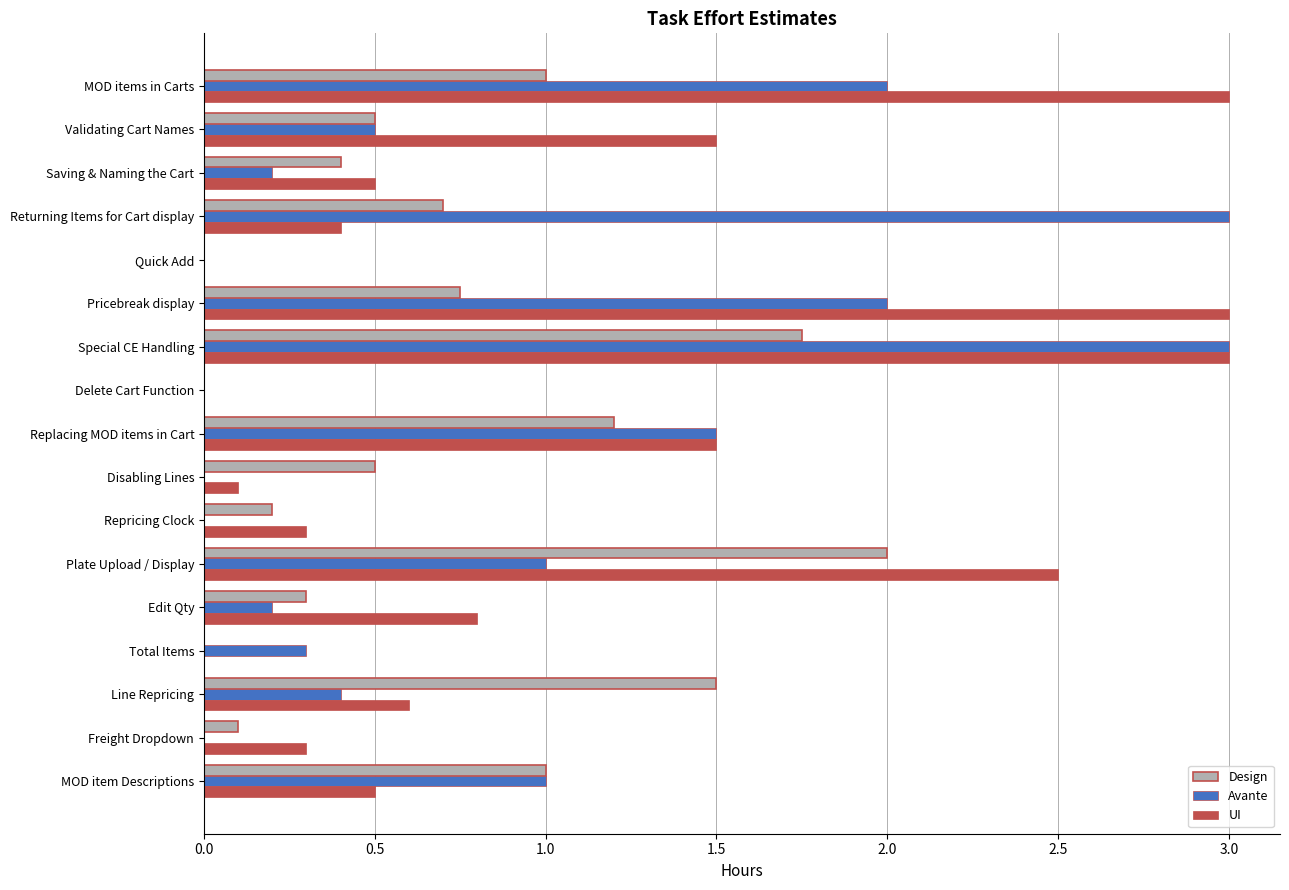

What is the sum of all Design values?

11.9